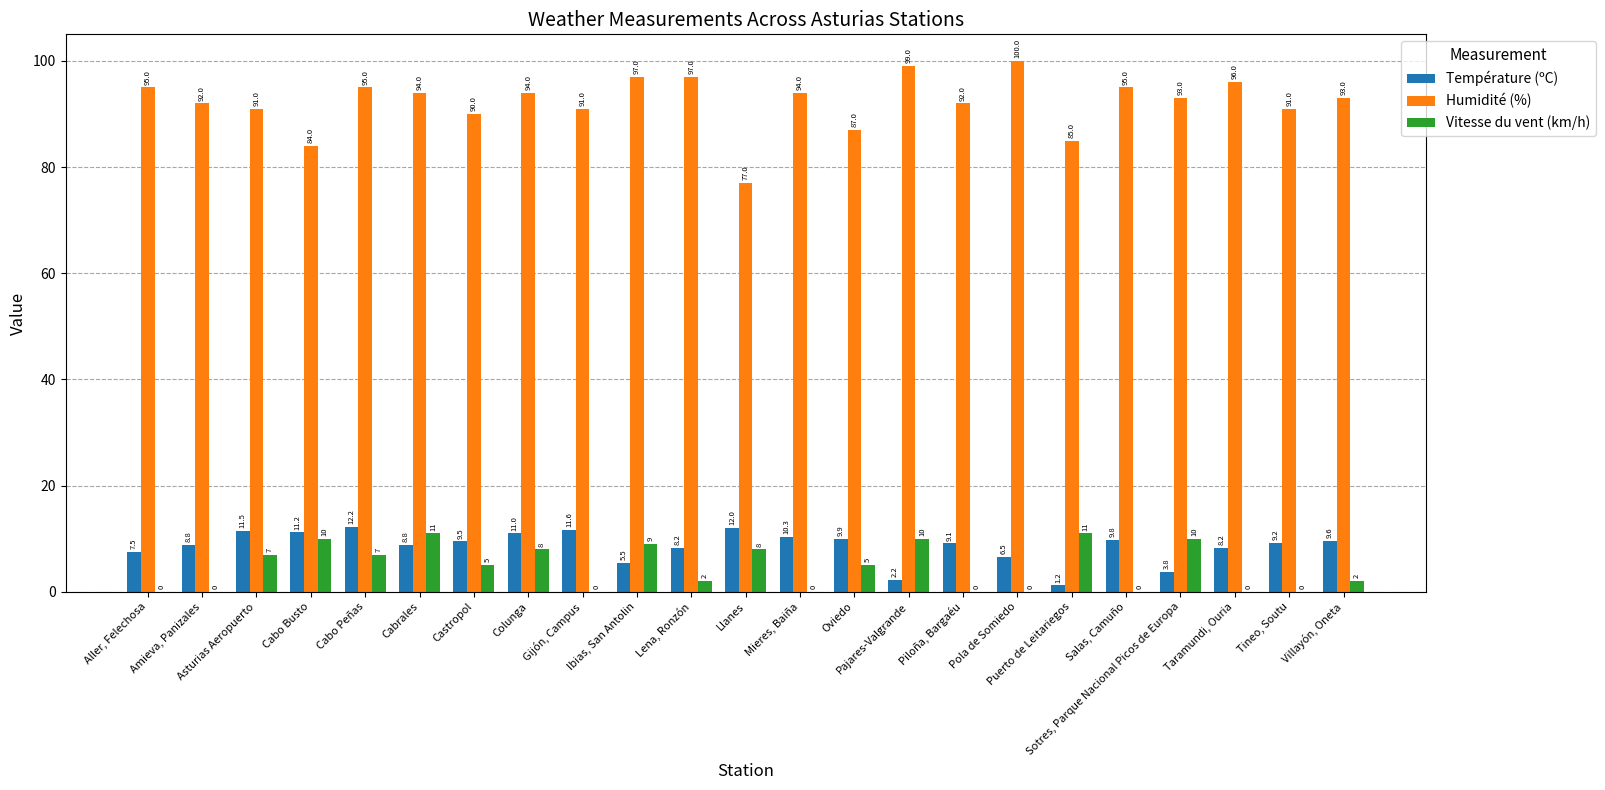

Reading left to right, list all the values displayed in this chart.

Température (ºC): Aller, Felechosa=7.5	Amieva, Panizales=8.8	Asturias Aeropuerto=11.5	Cabo Busto=11.2	Cabo Peñas=12.2	Cabrales=8.8	Castropol=9.5	Colunga=11.0	Gijón, Campus=11.6	Ibias, San Antolin=5.5	Lena, Ronzón=8.2	Llanes=12.0	Mieres, Baiña=10.3	Oviedo=9.9	Pajares-Valgrande=2.2	Piloña, Bargaéu=9.1	Pola de Somiedo=6.5	Puerto de Leitariegos=1.2	Salas, Camuño=9.8	Sotres, Parque Nacional Picos de Europa=3.8	Taramundi, Ouria=8.2	Tineo, Soutu=9.2	Villayón, Oneta=9.6
Humidité (%): Aller, Felechosa=95.0	Amieva, Panizales=92.0	Asturias Aeropuerto=91.0	Cabo Busto=84.0	Cabo Peñas=95.0	Cabrales=94.0	Castropol=90.0	Colunga=94.0	Gijón, Campus=91.0	Ibias, San Antolin=97.0	Lena, Ronzón=97.0	Llanes=77.0	Mieres, Baiña=94.0	Oviedo=87.0	Pajares-Valgrande=99.0	Piloña, Bargaéu=92.0	Pola de Somiedo=100.0	Puerto de Leitariegos=85.0	Salas, Camuño=95.0	Sotres, Parque Nacional Picos de Europa=93.0	Taramundi, Ouria=96.0	Tineo, Soutu=91.0	Villayón, Oneta=93.0
Vitesse du vent (km/h): Aller, Felechosa=0.0	Amieva, Panizales=0.0	Asturias Aeropuerto=7.0	Cabo Busto=10.0	Cabo Peñas=7.0	Cabrales=11.0	Castropol=5.0	Colunga=8.0	Gijón, Campus=0.0	Ibias, San Antolin=9.0	Lena, Ronzón=2.0	Llanes=8.0	Mieres, Baiña=0.0	Oviedo=5.0	Pajares-Valgrande=10.0	Piloña, Bargaéu=0.0	Pola de Somiedo=0.0	Puerto de Leitariegos=11.0	Salas, Camuño=0.0	Sotres, Parque Nacional Picos de Europa=10.0	Taramundi, Ouria=0.0	Tineo, Soutu=0.0	Villayón, Oneta=2.0